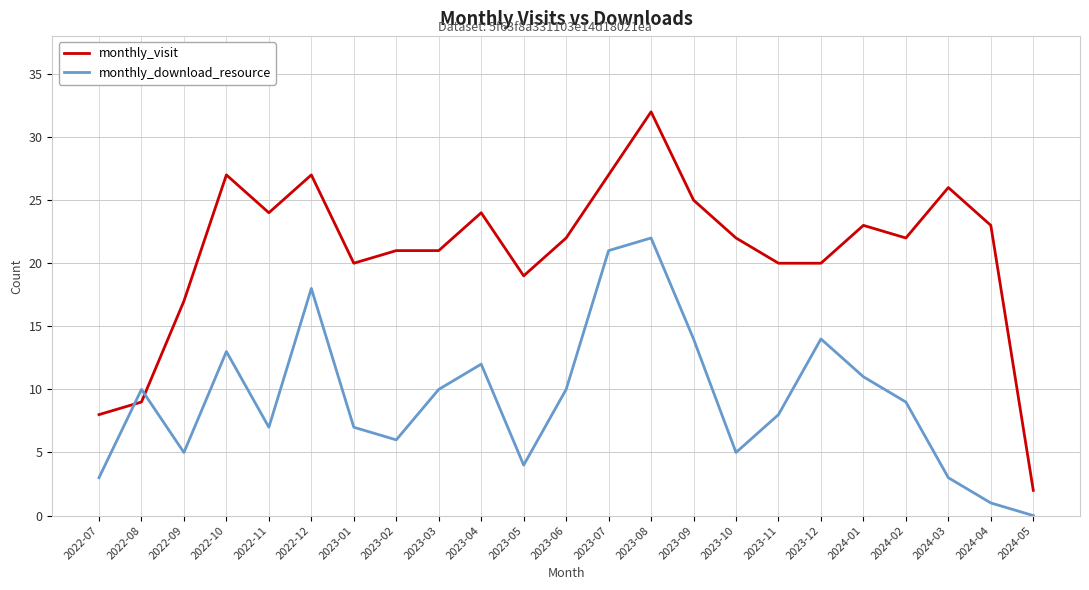

Which series ends up on top after the final intersection of monthly_download_resource and monthly_visit?

monthly_visit